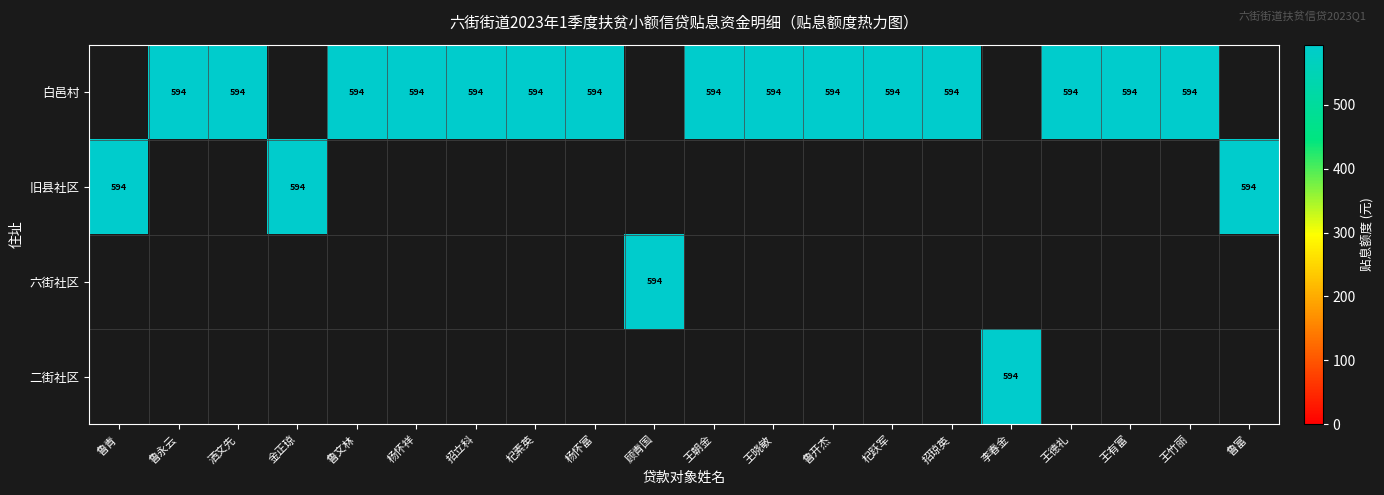

Is the value of 二街社区 at 鲁文林 greater than the value of 旧县社区 at 顾青国?

No